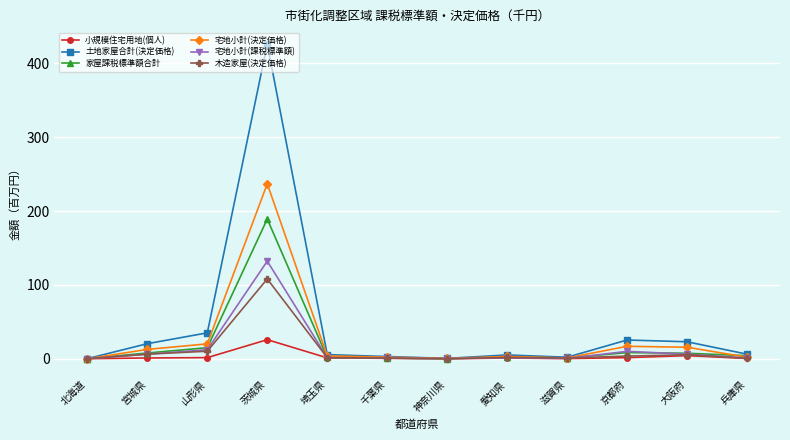

At which category is the sum across all series the highest?

茨城県